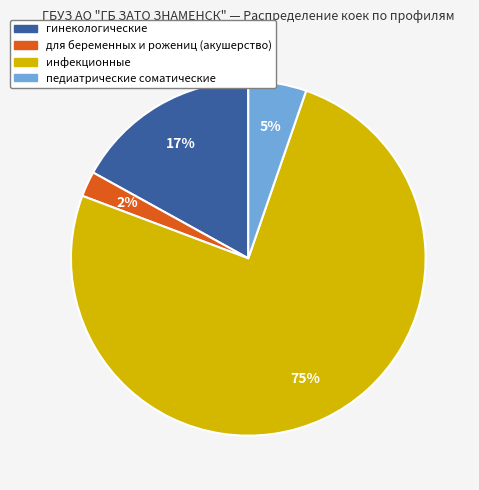

To the nearest percent, what is the combined percentage of педиатрические соматические and инфекционные?

81%